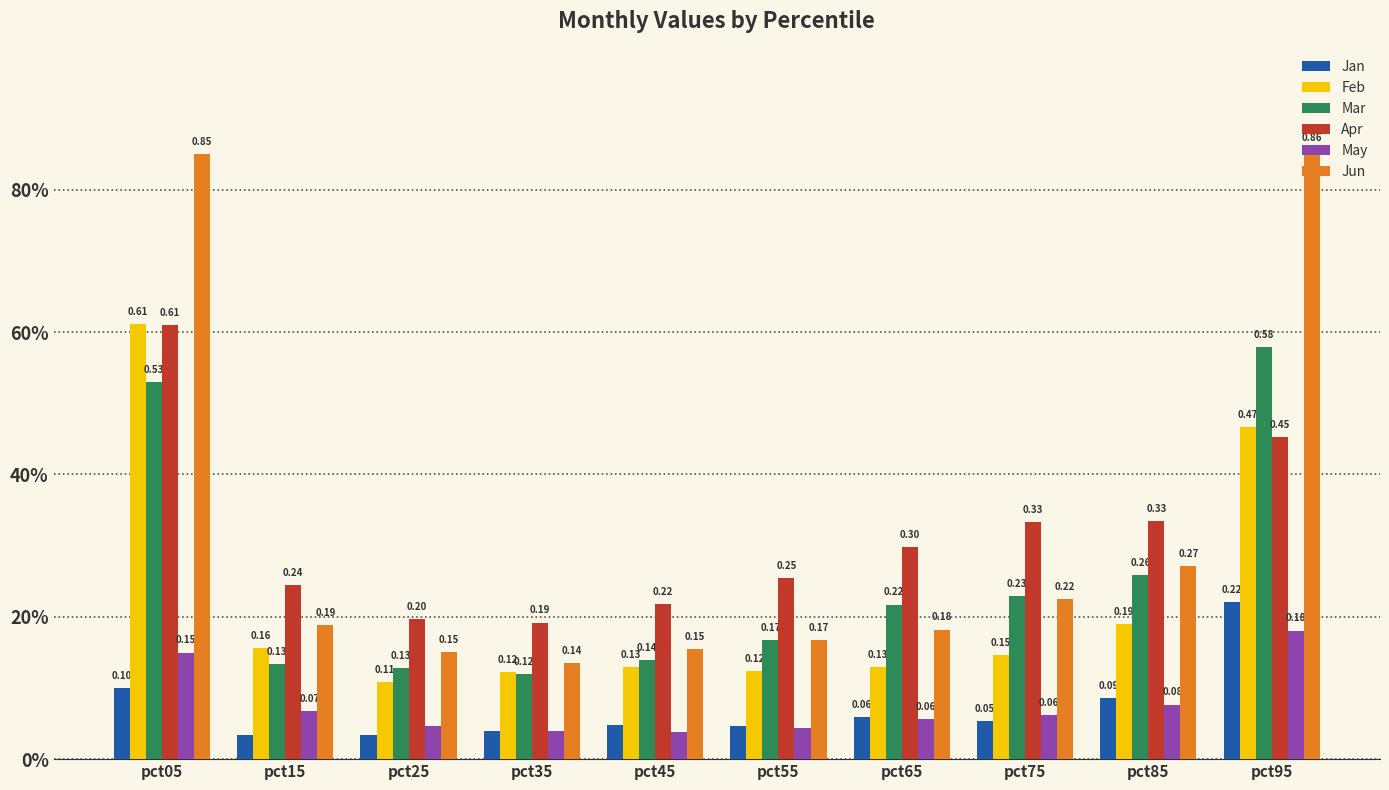

What are all the series names shown in the legend?

Jan, Feb, Mar, Apr, May, Jun